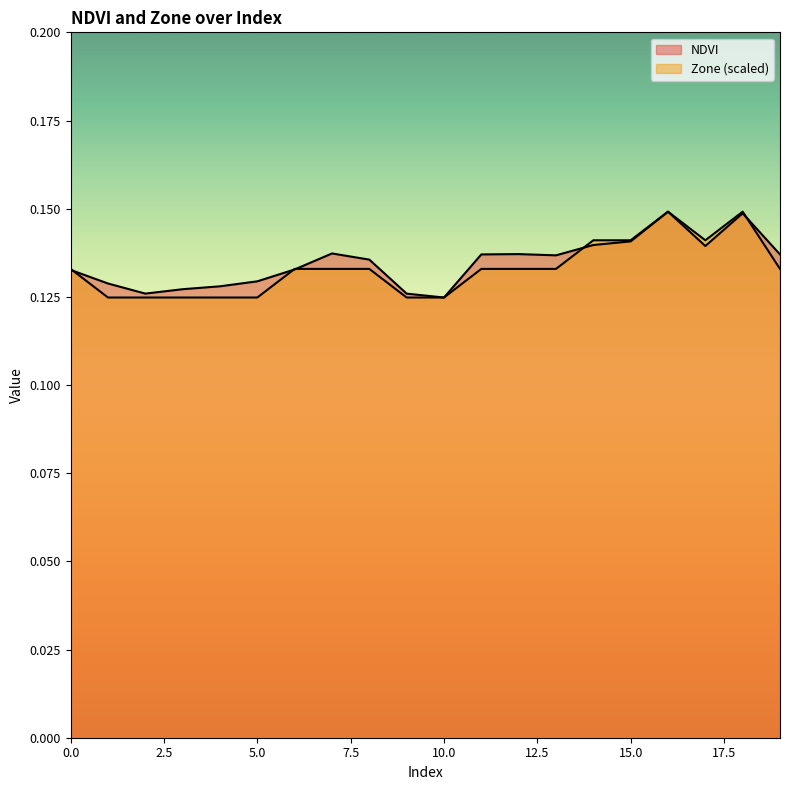

After their last crossing, which series has the higher values: Zone or NDVI?

NDVI